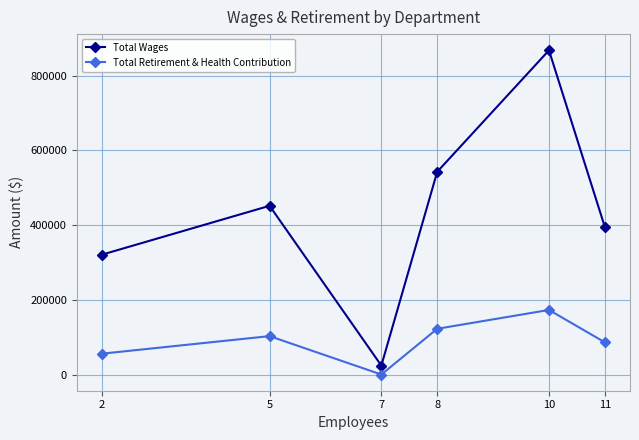

At which label does Total Wages reach its peak?

10